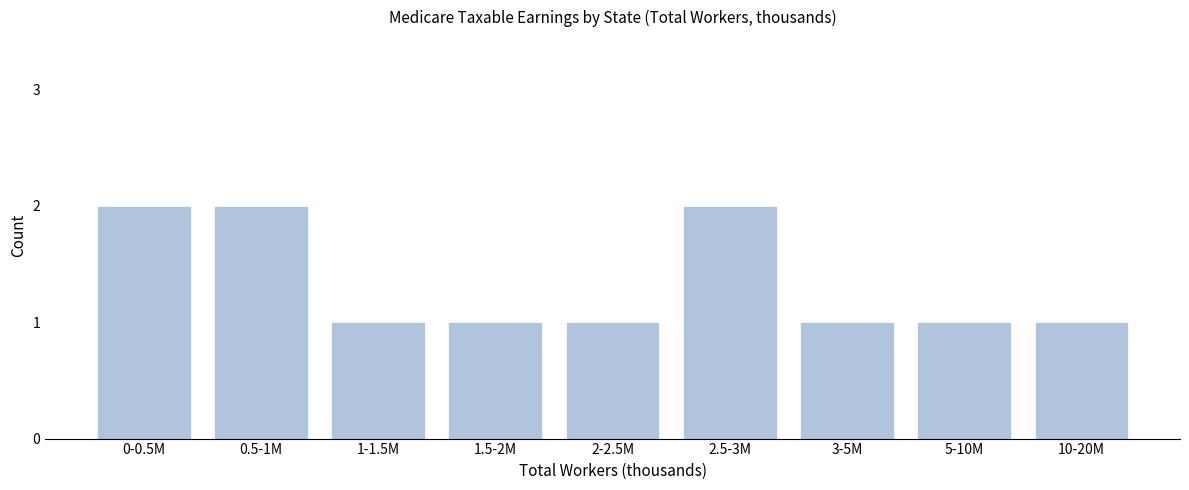

Reading right to left, extract all data points from this chart.

1	1	1	2	1	1	1	2	2